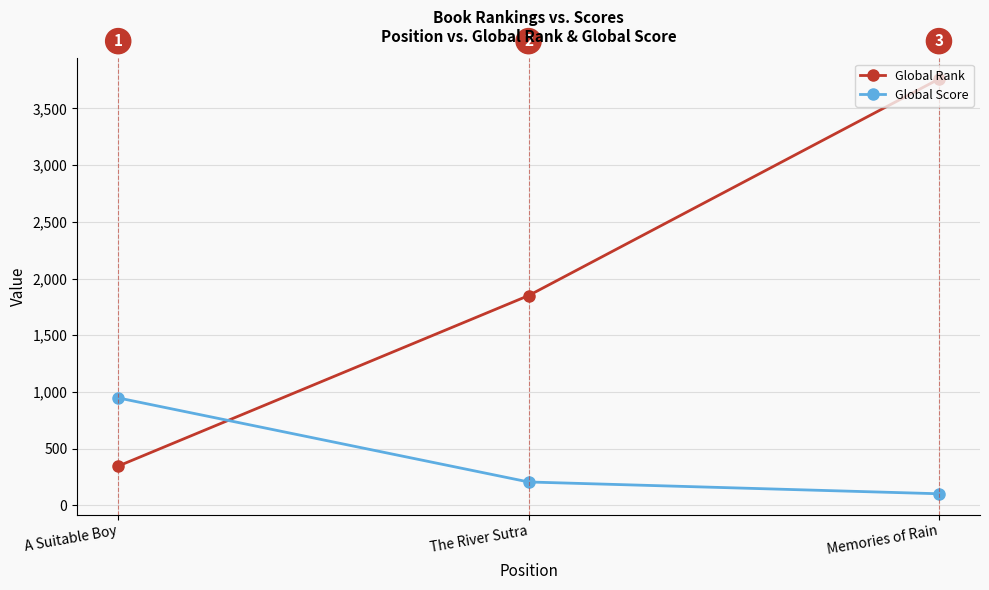

Reading right to left, list all the values displayed in this chart.

Global Rank: 3759	1850	347
Global Score: 103	207	948